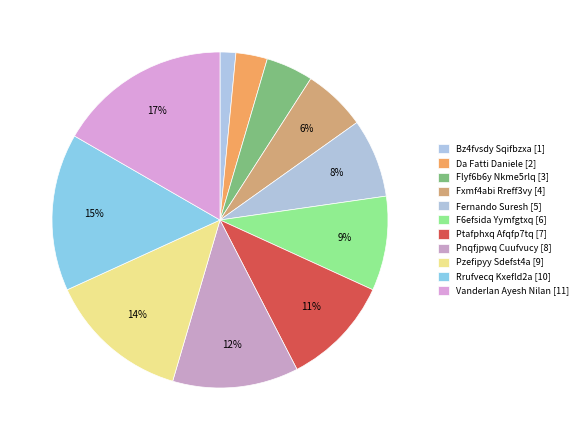

Rank the categories by value from highest to lowest.

Vanderlan Ayesh Nilan, Rrufvecq Kxefld2a, Pzefipyy Sdefst4a, Pnqfjpwq Cuufvucy, Ptafphxq Afqfp7tq, F6efsida Yymfgtxq, Fernando Suresh, Fxmf4abi Rreff3vy, Flyf6b6y Nkme5rlq, Da Fatti Daniele, Bz4fvsdy Sqifbzxa